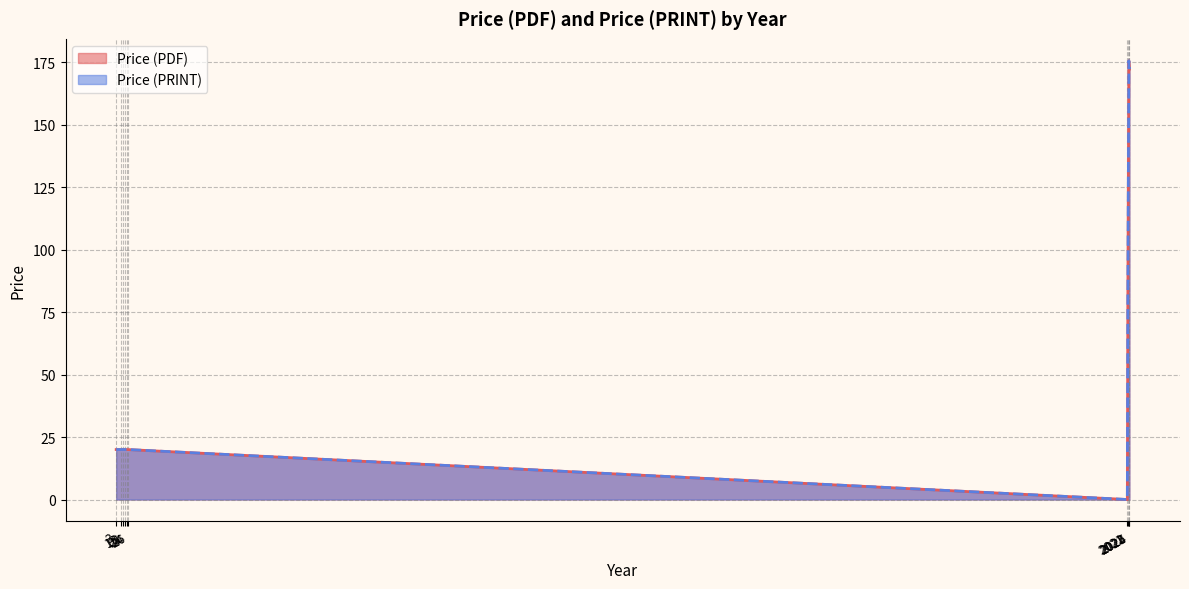

At which category does Price (PDF) reach its first local valley?

24